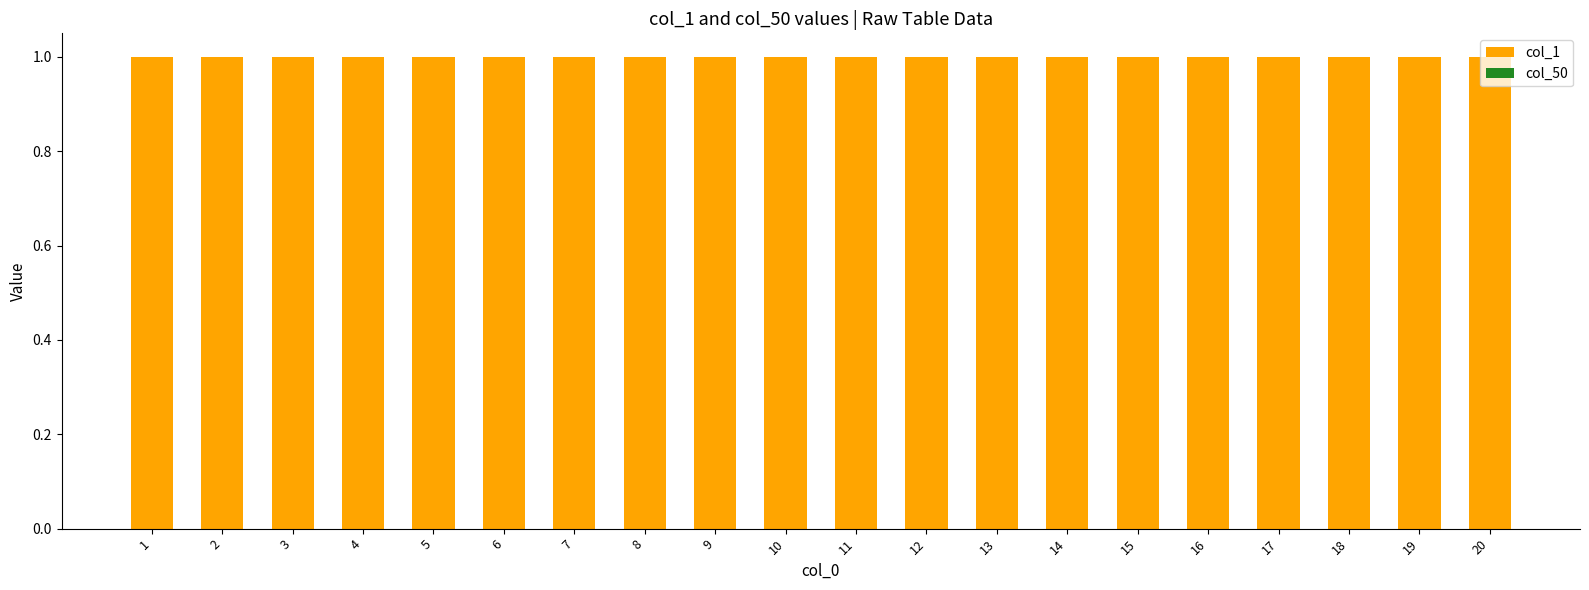

At which category does the chart reach its minimum across all series?

1